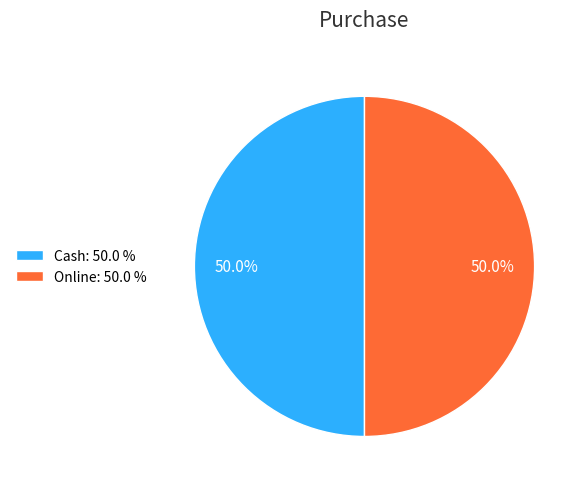

Approximately how many times larger is the value at Cash: 50.0 % compared to Online: 50.0 %?

1.0